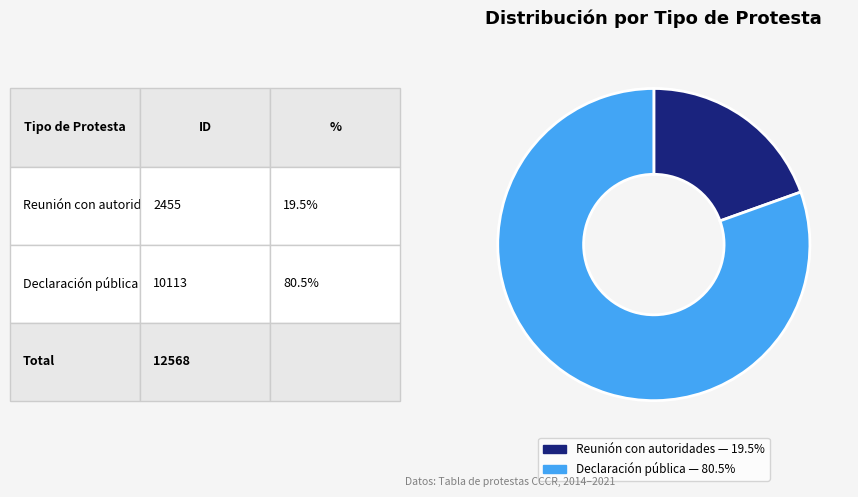

Rank the categories by value from lowest to highest.

Reunión con autoridades, Declaración pública